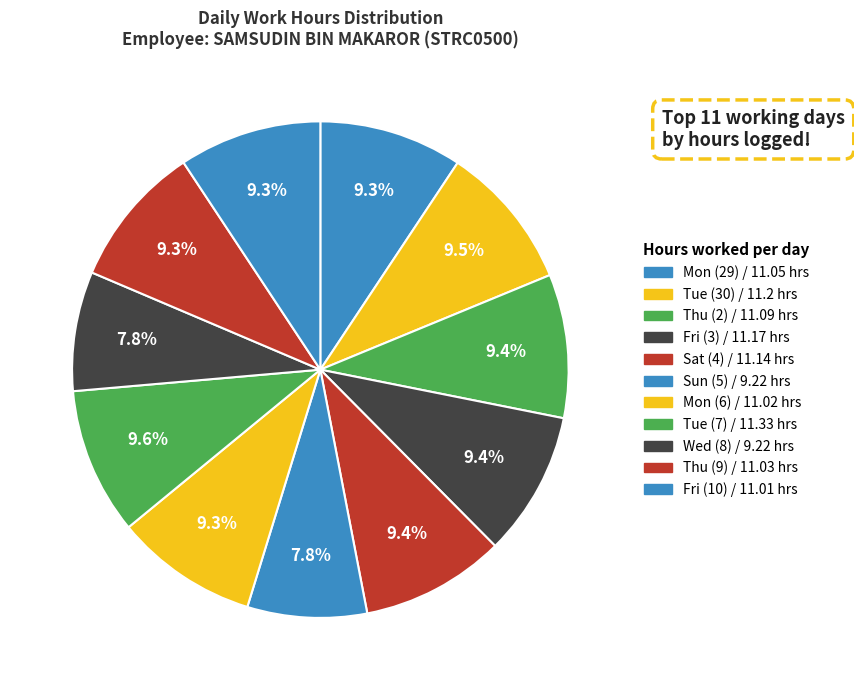

Count the number of slices in the pie.

11